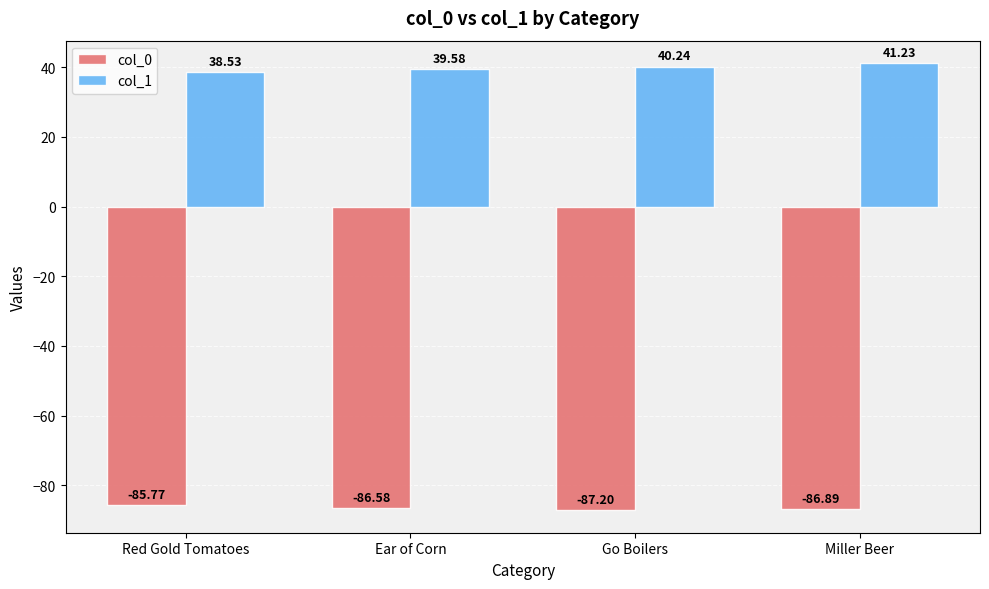

What are all the series names shown in the legend?

col_0, col_1